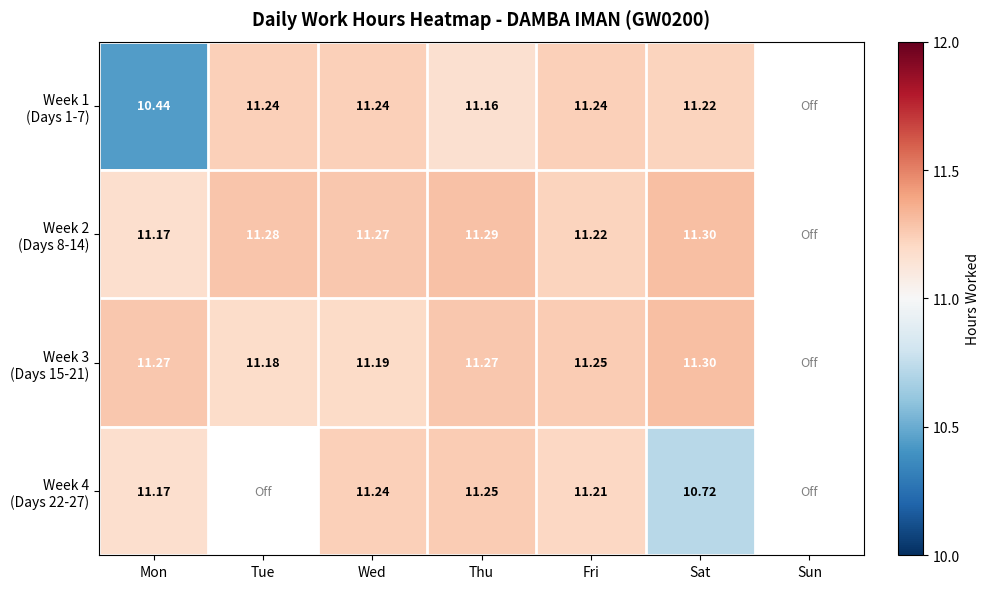

How many data points in Week 1 (Days 1-7) are above 11?

5